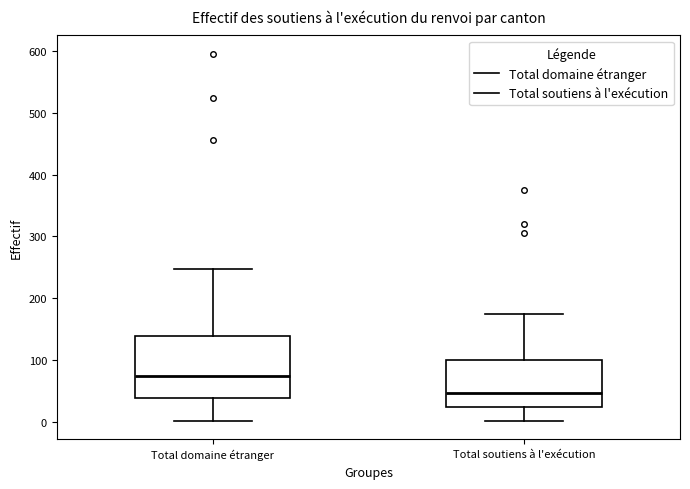

Reading left to right, read every box against the y-axis: the position of its median line, the range the box covers, and the ends of its whiskers. The values are not printed on the chart, so give them approximately, as read against the axis.

Total domaine étranger: median 70, box 40 to 140, whiskers 0 to 250
Total soutiens à l'exécution: median 50, box 20 to 100, whiskers 0 to 170